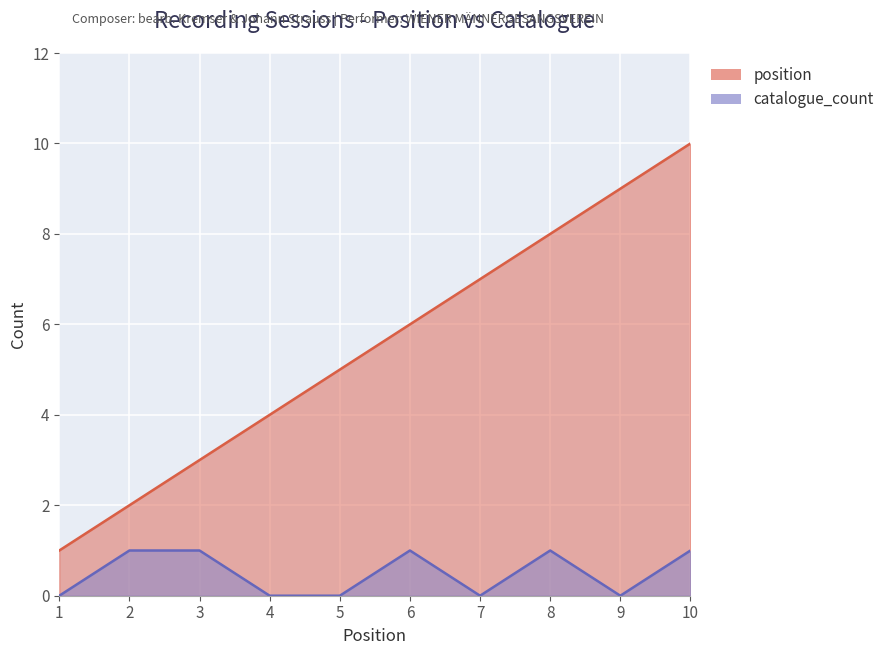

How many data points does each series have?

10